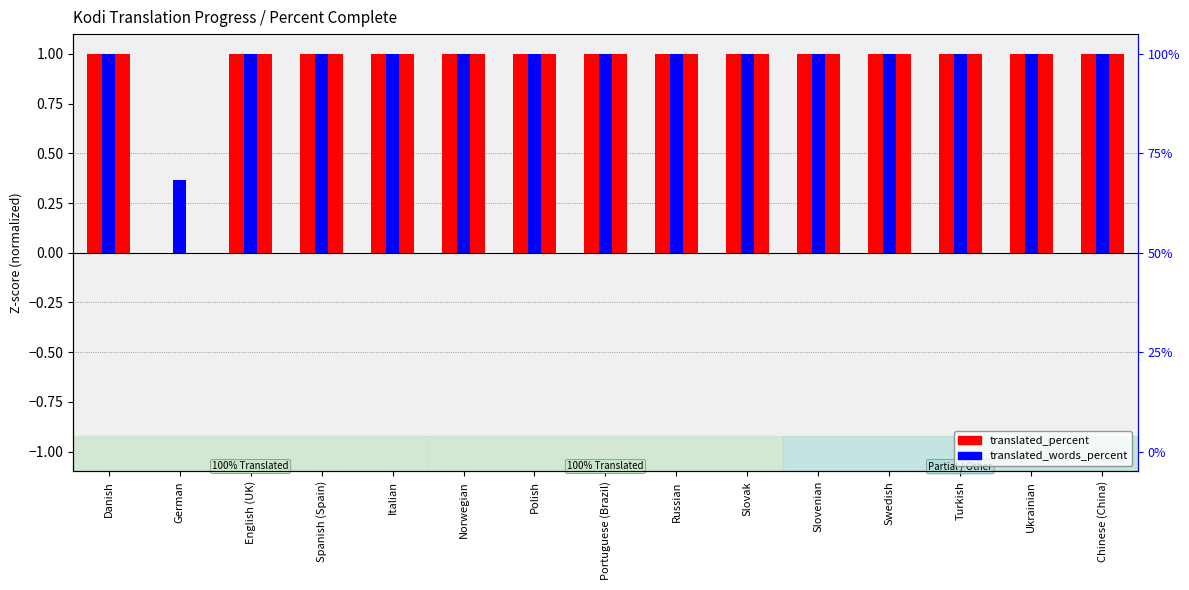

Is the value of translated_words_percent at Italian greater than the value of translated_percent at Russian?

No